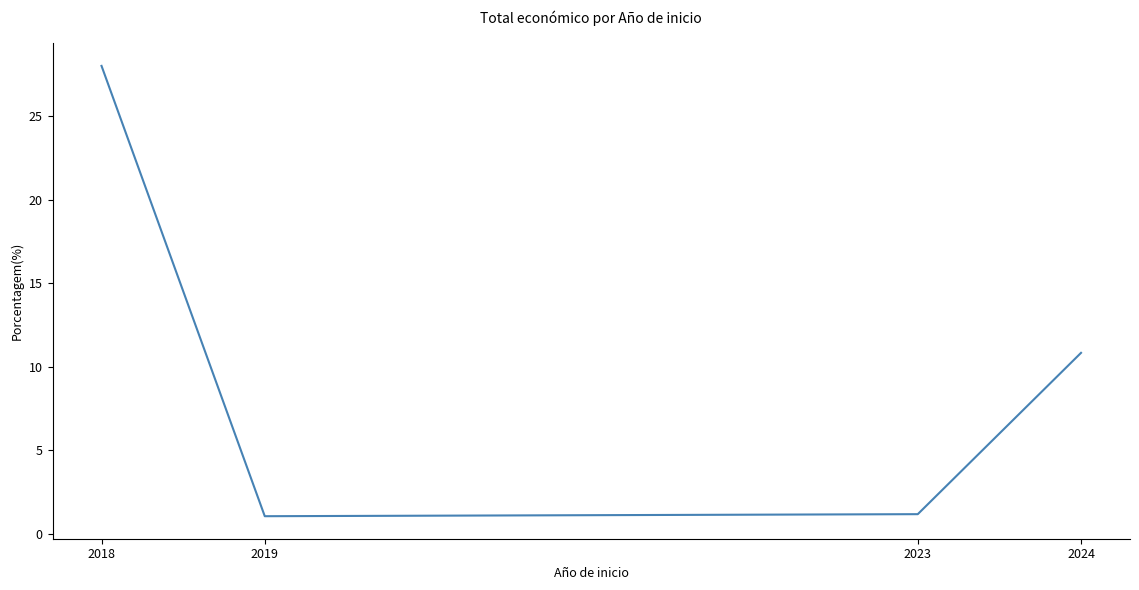

The chart shows a value of 3.9 at 2024. True or false?

False